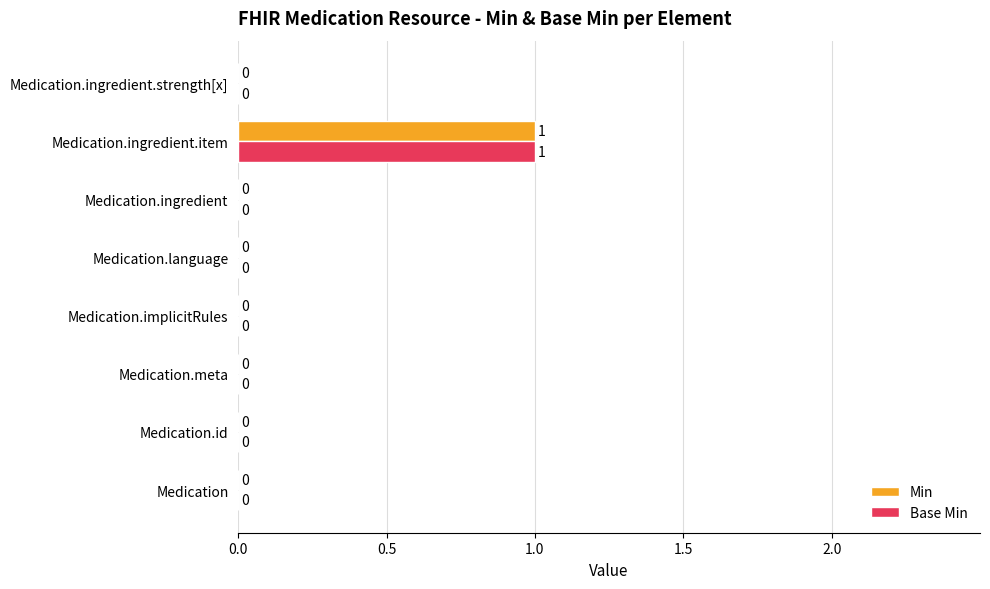

How many data points in Min are above 0?

1